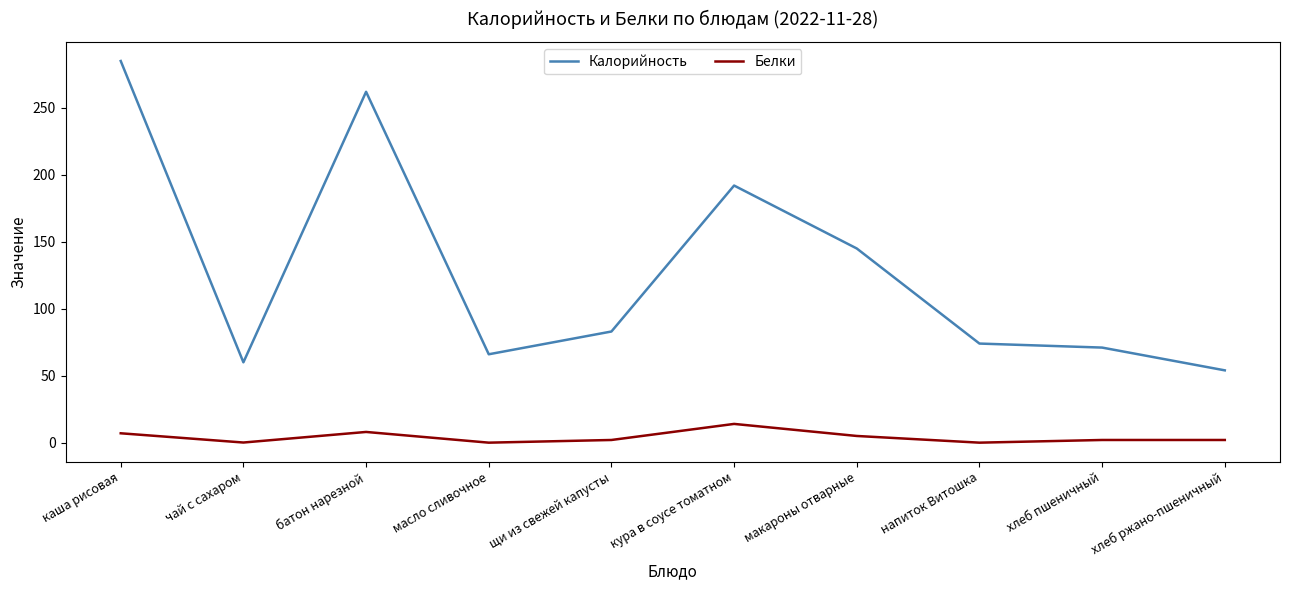

What is the total value across all series at напиток Витошка?

74.0